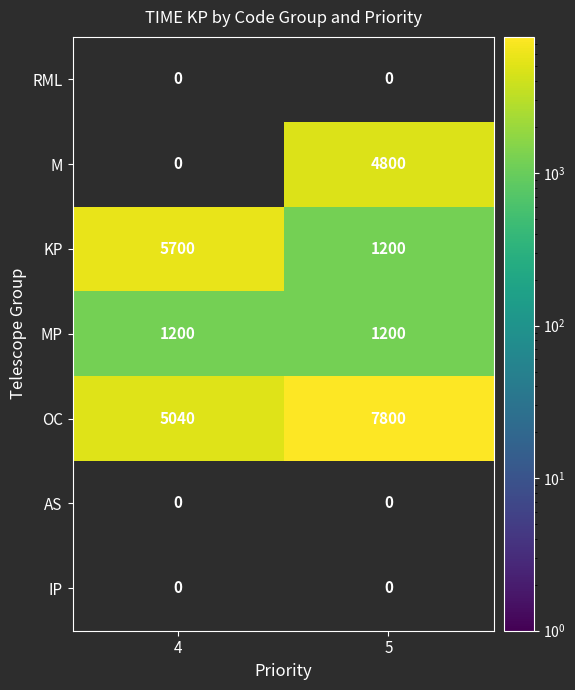

True or false: MP has a value of 653 at 4.

False